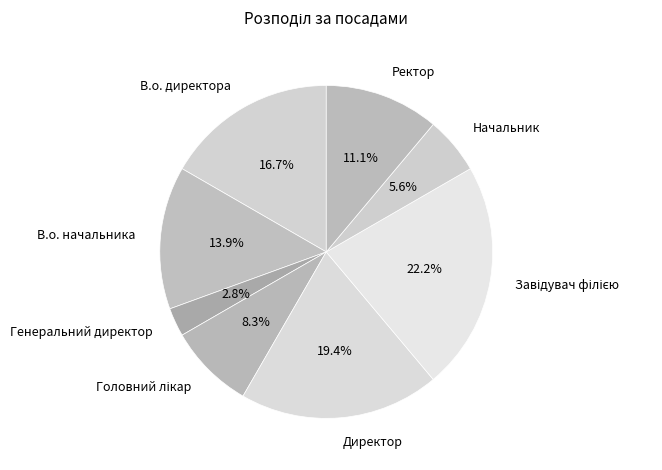

Between Ректор and В.о. начальника, which is larger?

В.о. начальника